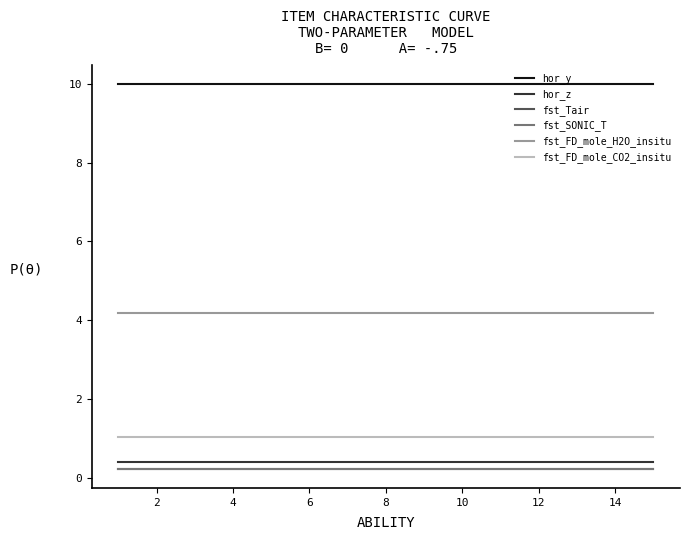

Does the chart display data point markers on the line(s)?

No